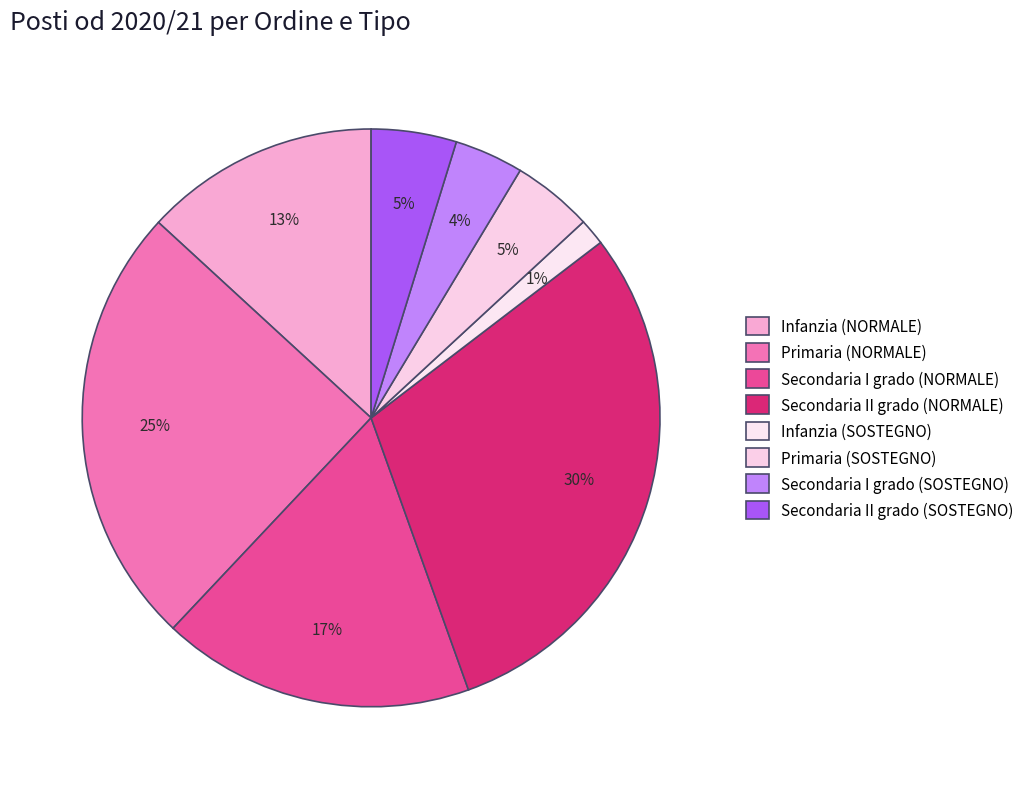

To the nearest percent, what is the average slice percentage?

12%